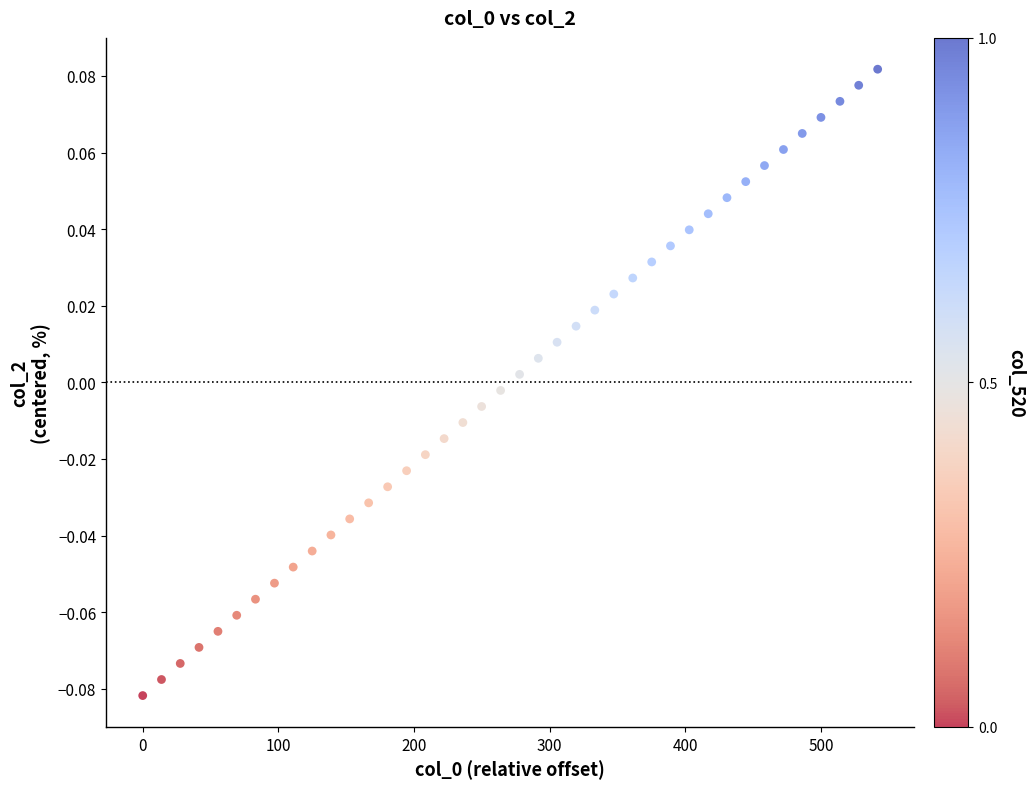

What is the range of X values (max minus min)?

541.9